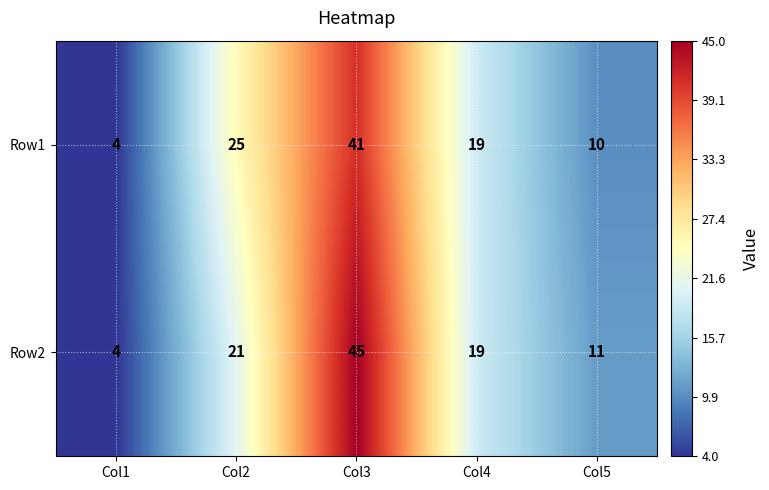

Count the number of data series in this chart.

2